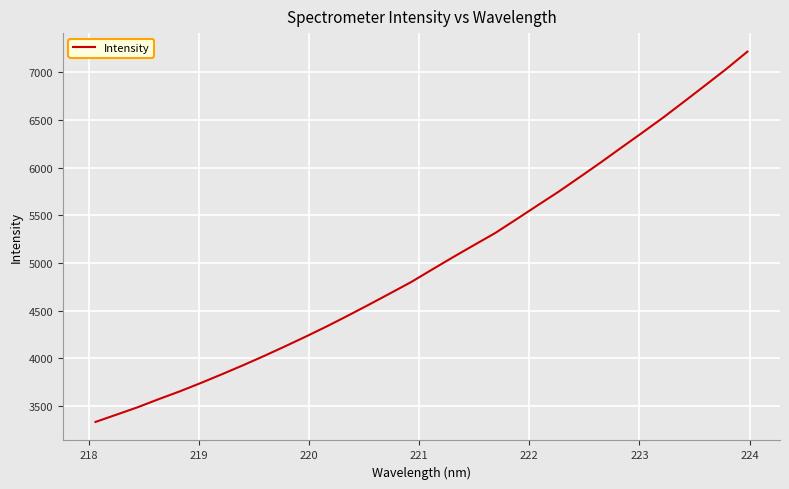

What is the difference between the second highest and second lowest values?

3629.2